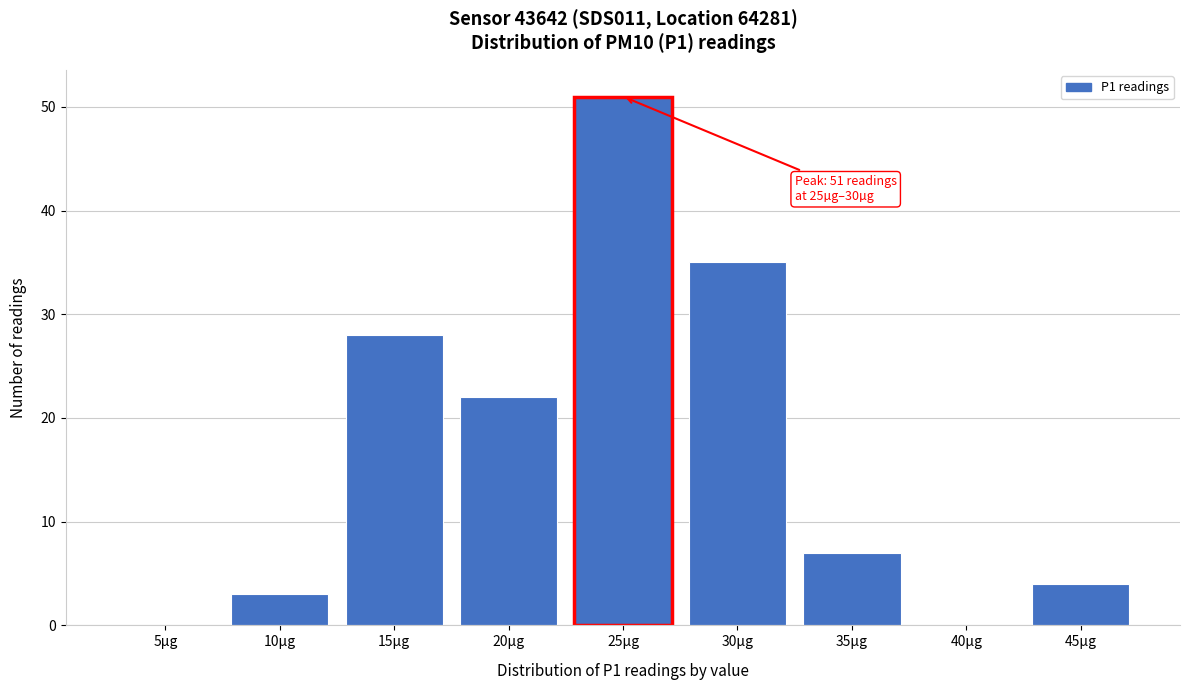

Between 35µg and 25µg, which is larger?

25µg